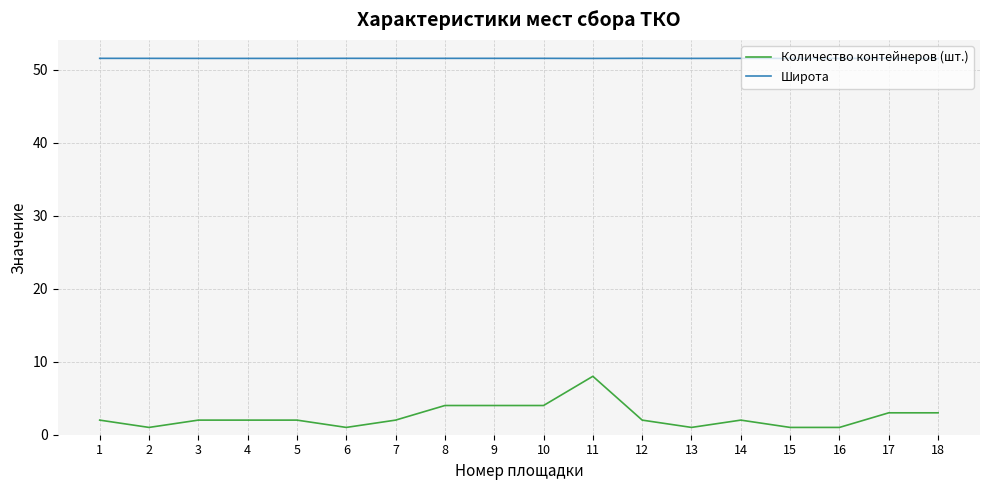

What is the spread (max minus min) of values at 1?

49.5